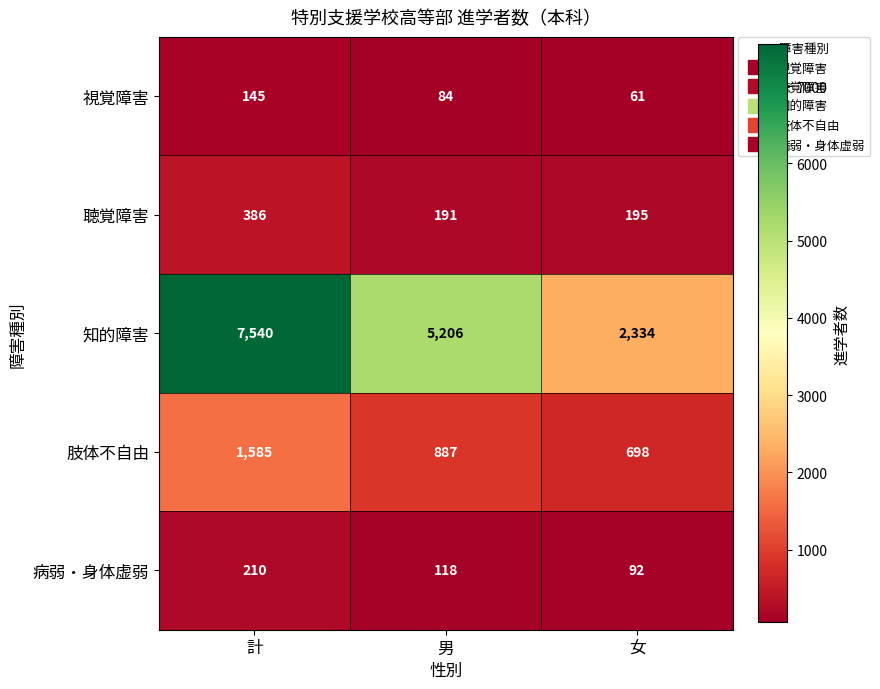

Which category has the highest value across all series?

計